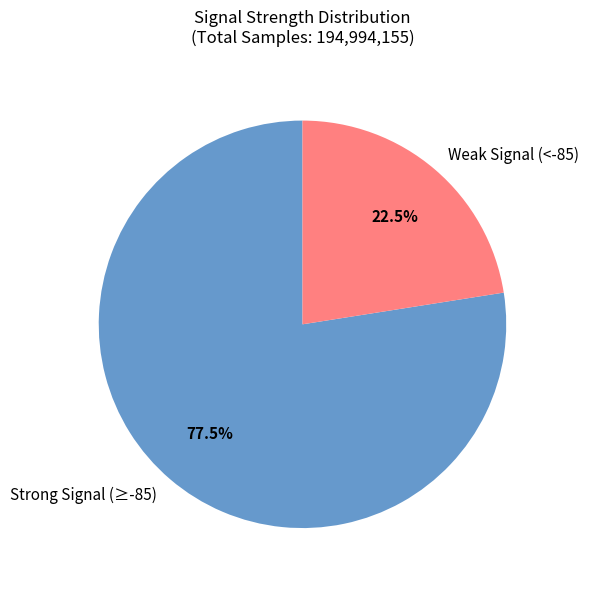

Approximately how many times larger is the value at Strong Signal (≥-85) compared to Weak Signal (<-85)?

3.4